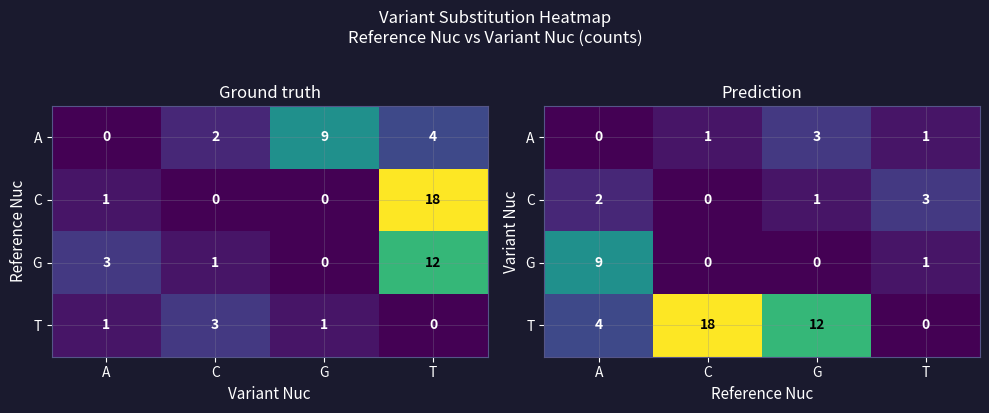

What is the total value across all series at G?

16